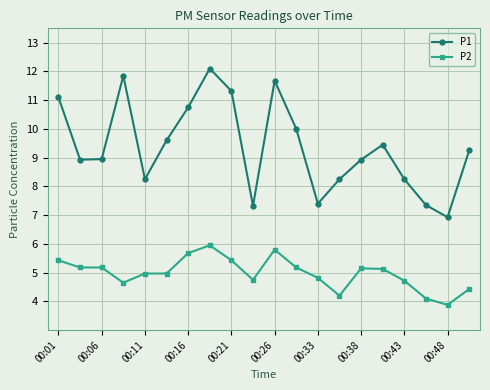

Which series has the widest spread of values?

P1